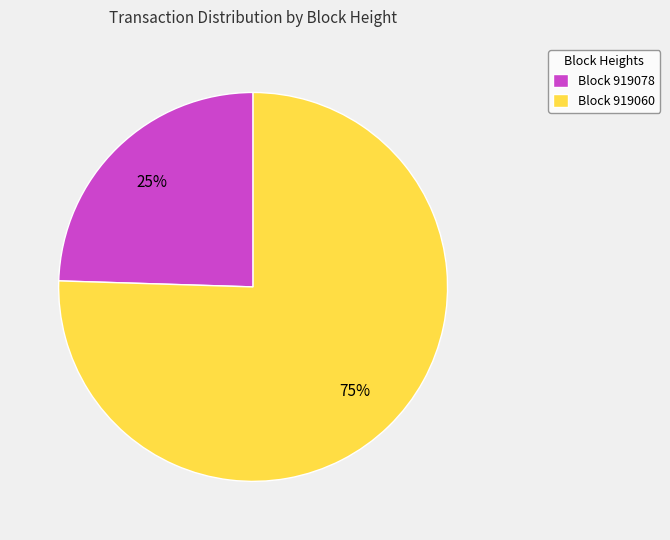

What is the ratio of the value at Block 919078 to the value at Block 919060?

0.3